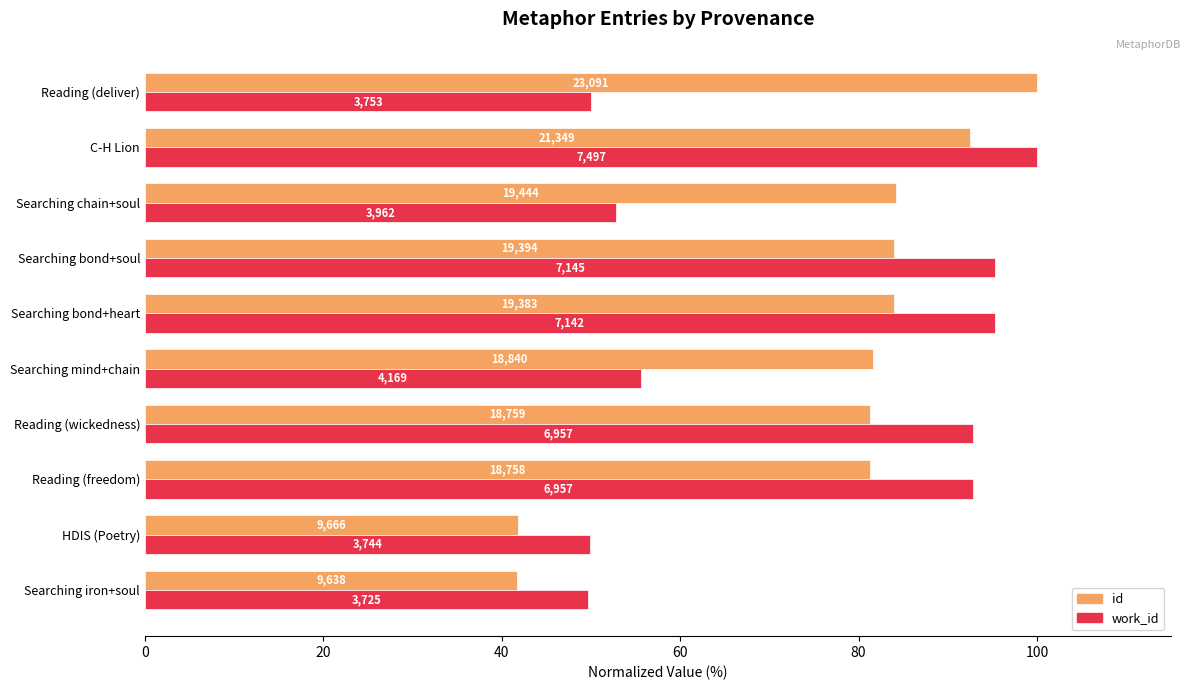

Reading right to left, transcribe all the data shown in this chart.

id: 100.0	92.5	84.2	84.0	83.9	81.6	81.2	81.2	41.9	41.7
work_id: 50.1	100.0	52.8	95.3	95.3	55.6	92.8	92.8	49.9	49.7